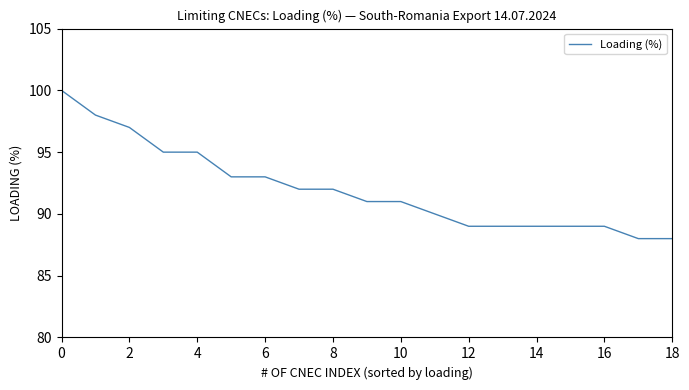

What is the minimum value shown in the chart?

88